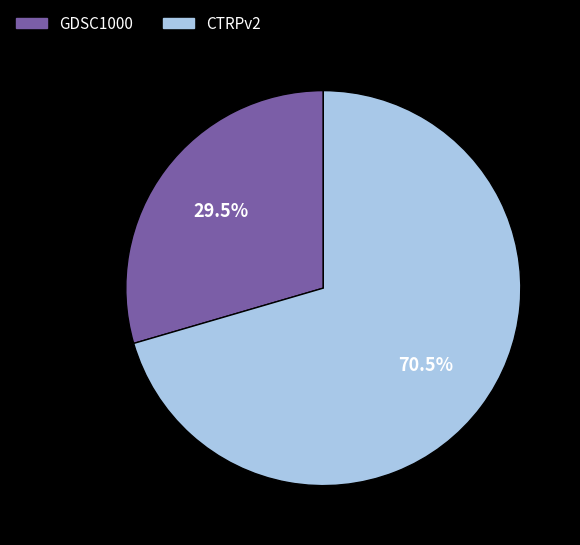

Which category has the biggest portion of the pie?

CTRPv2